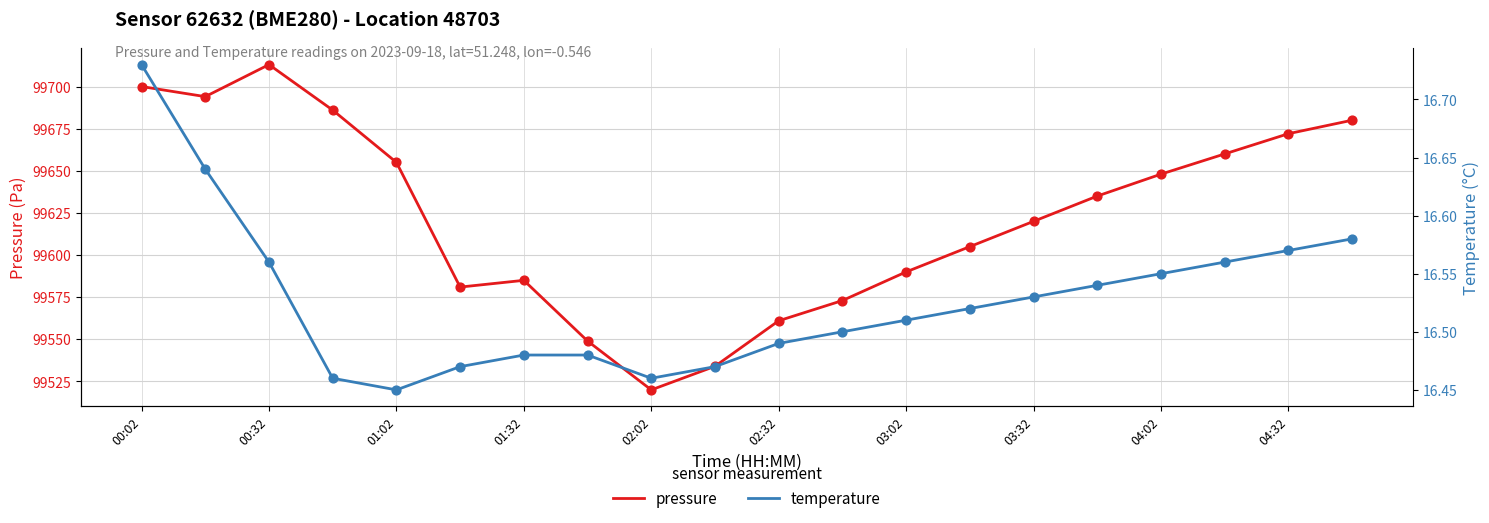

What is the minimum value for pressure?

99520